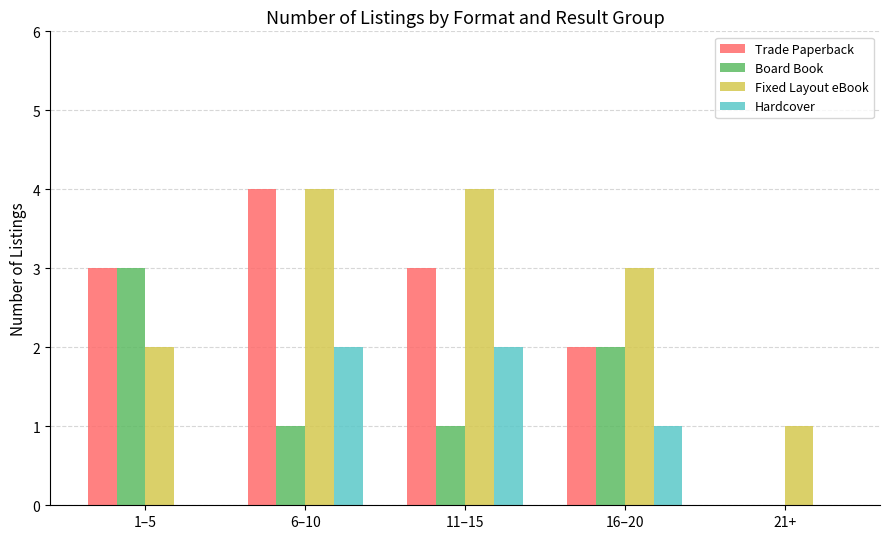

Reading left to right, extract all data points from this chart.

Trade Paperback: 3	4	3	2	0
Board Book: 3	1	1	2	0
Fixed Layout eBook: 2	4	4	3	1
Hardcover: 0	2	2	1	0